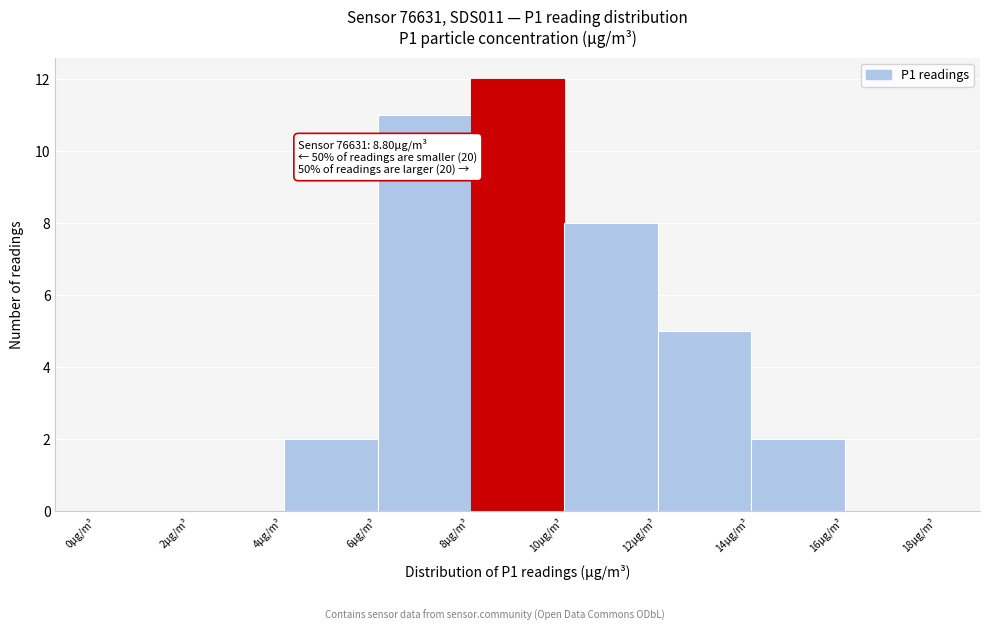

Which range on the x-axis has the tallest bar?

8 to 10